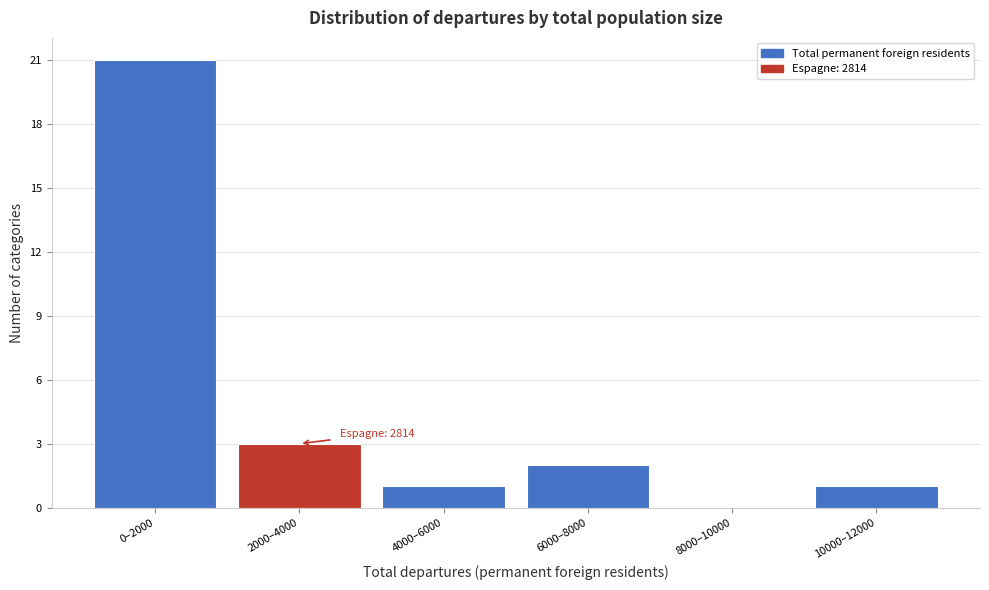

Reading right to left, extract all data points from this chart.

10000–12000=1	8000–10000=0	6000–8000=2	4000–6000=1	2000–4000=3	0–2000=21